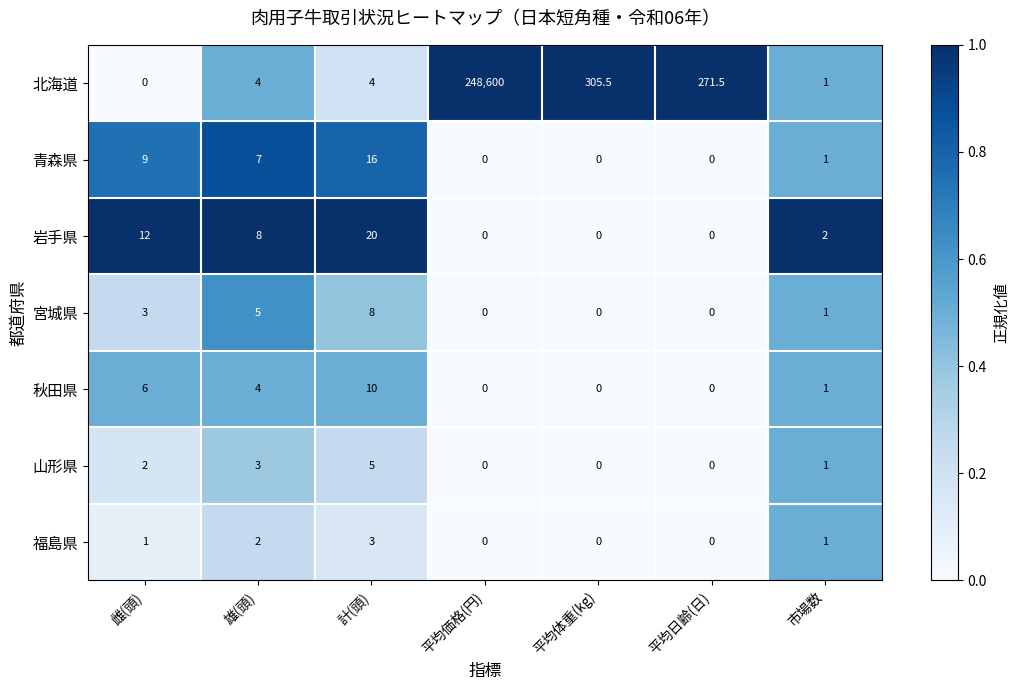

Rank the series by their maximum value, from lowest to highest.

福島県, 山形県, 宮城県, 秋田県, 青森県, 岩手県, 北海道